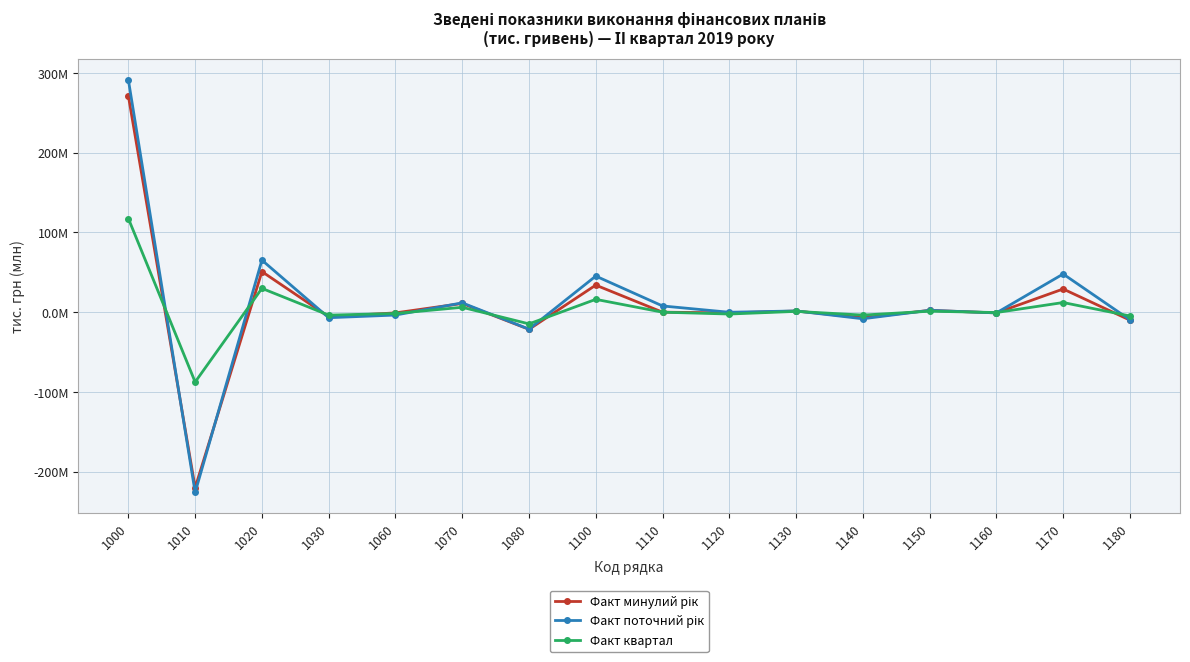

Where is the first local minimum for Факт поточний рік?

1010